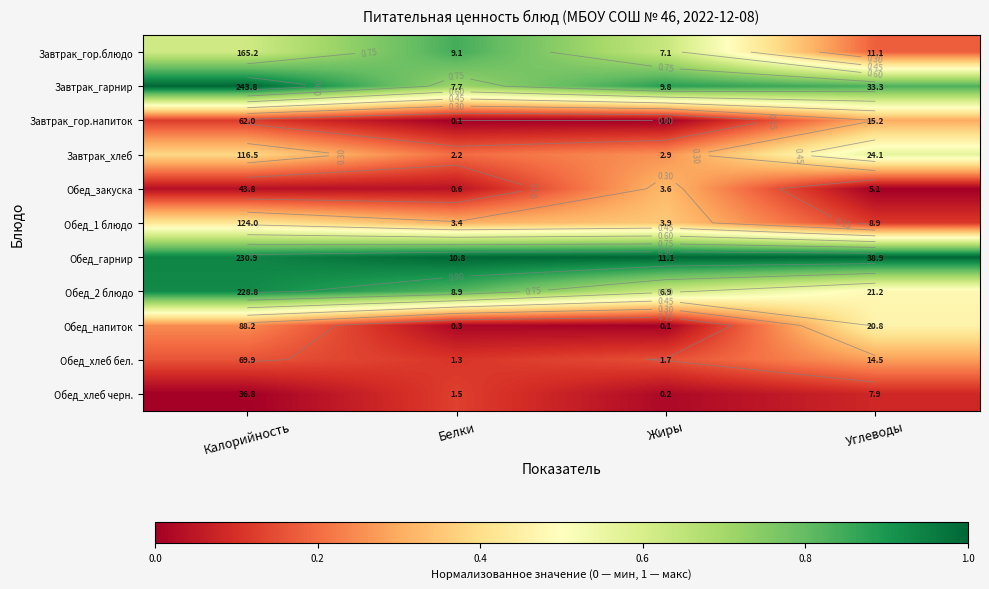

List the labels in order of Обед_хлеб бел. value, smallest first.

Белки, Жиры, Калорийность, Углеводы